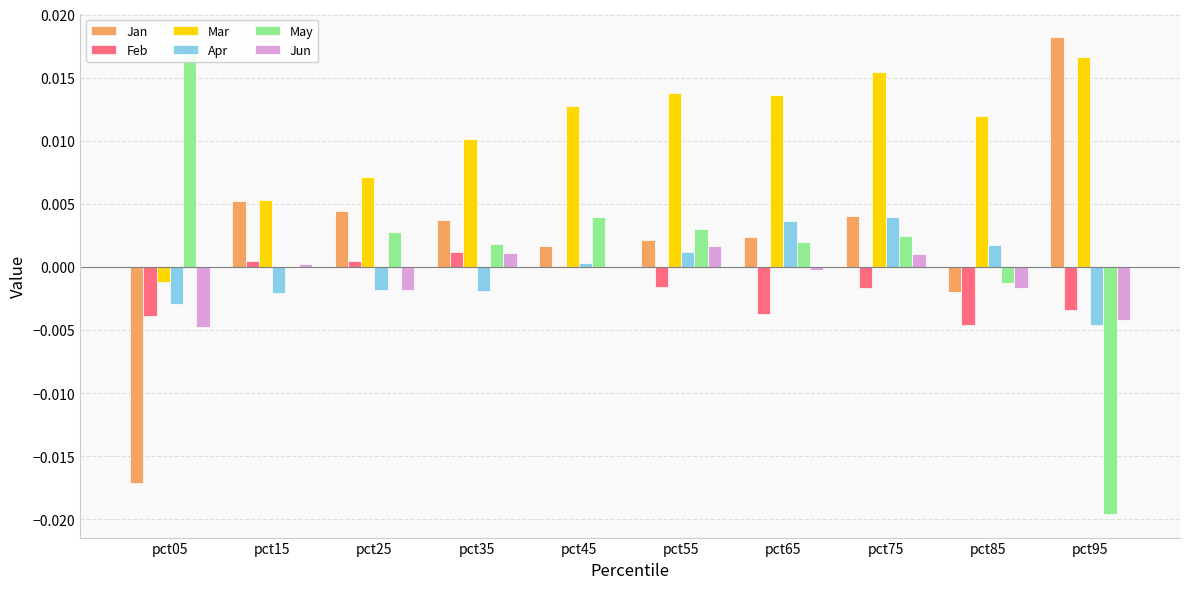

How many groups of bars are there?

10